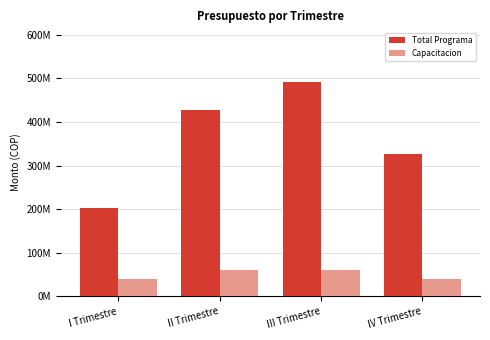

What are all the series names shown in the legend?

Total Programa, Capacitacion